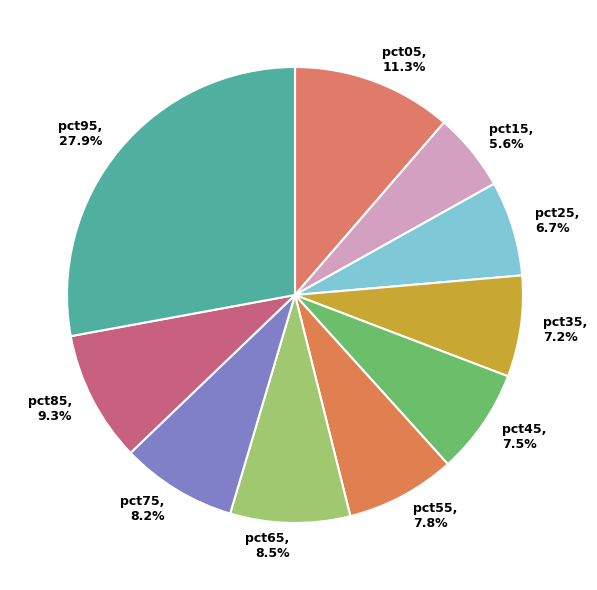

Count the number of slices in the pie.

10